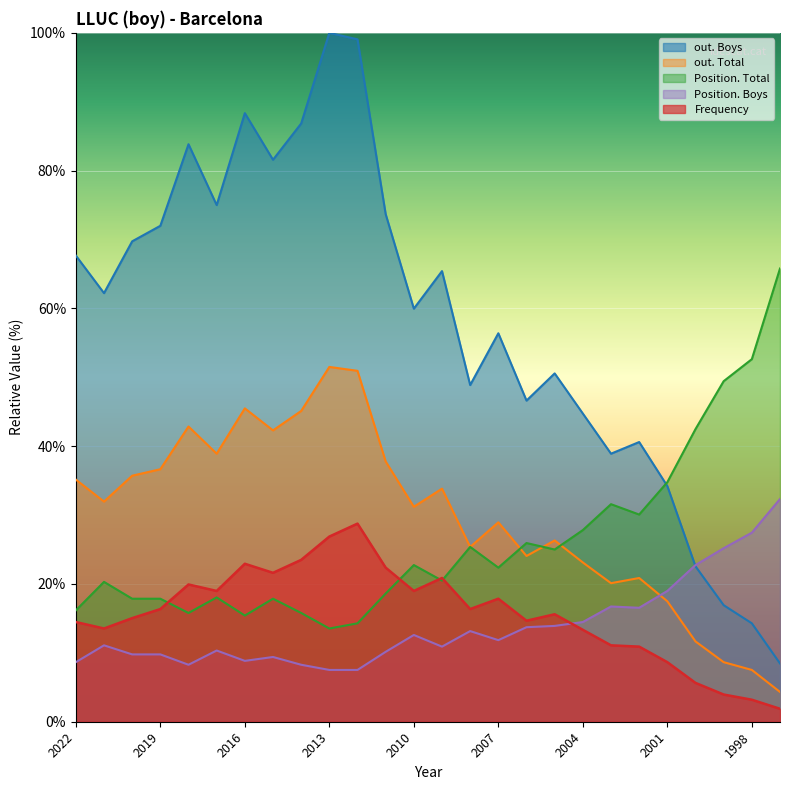

What is the spread (max minus min) of values at 2013?

92.5